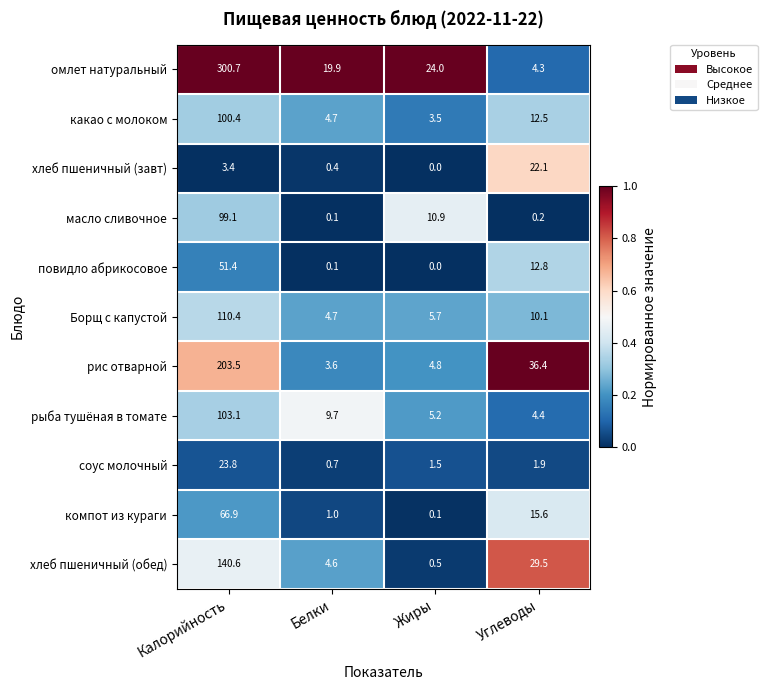

What is the sum of the повидло абрикосовое values at Калорийность and Жиры?

51.4